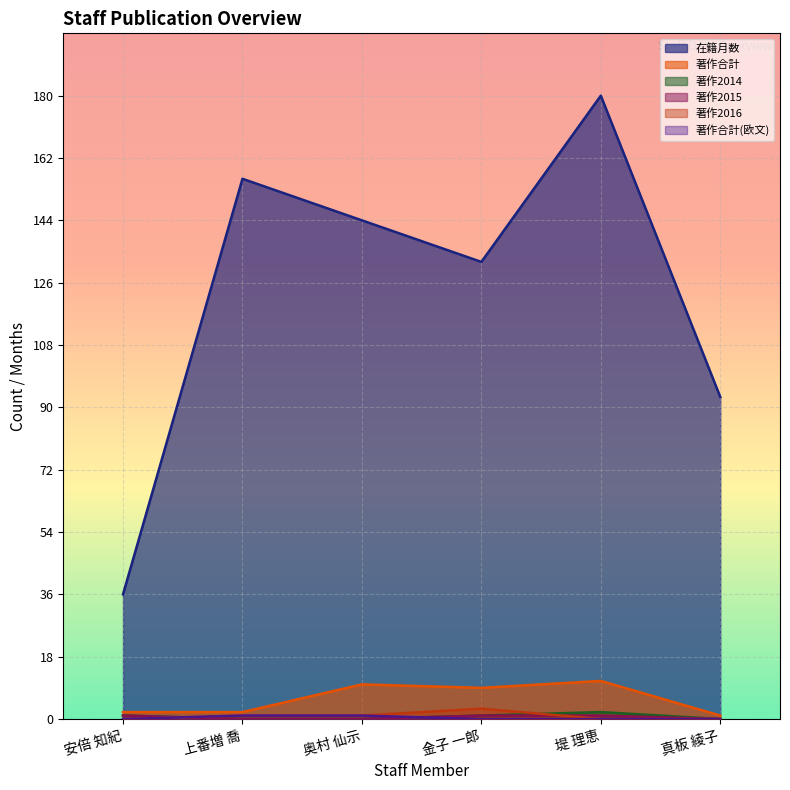

True or false: 著作2014 and 著作合計 intersect in this chart.

False